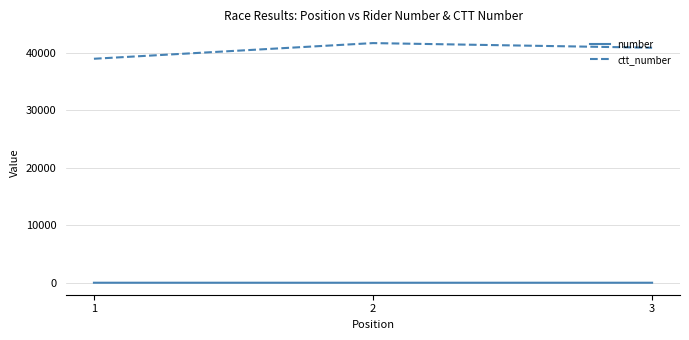

What is the greatest value displayed?

41717